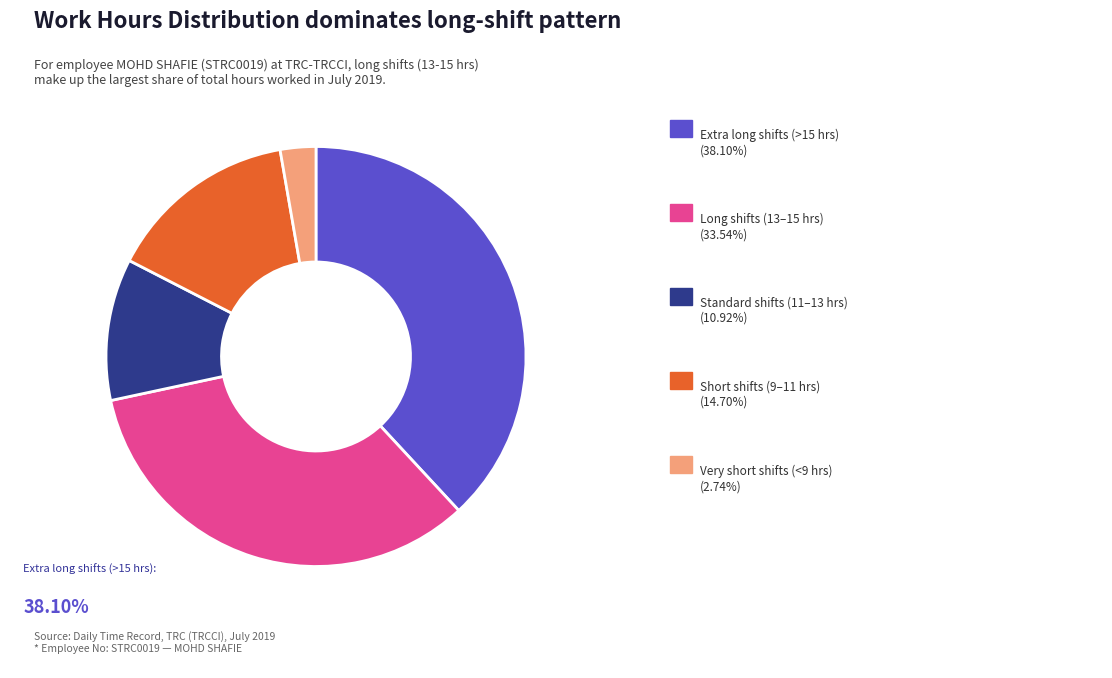

Does any single category account for the majority?

No